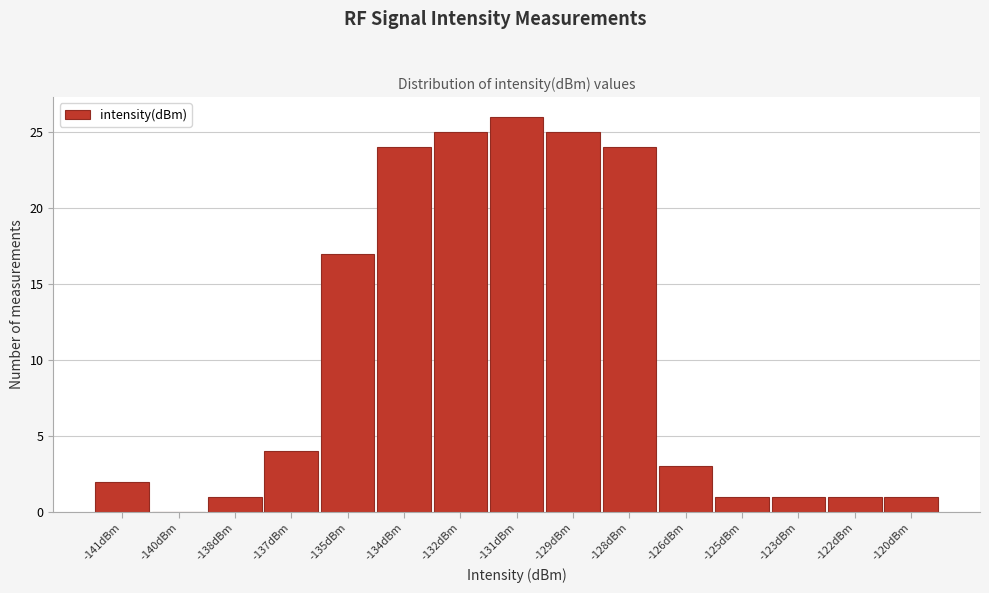

Reading left to right, list all the values displayed in this chart.

-141dBm=2	-140dBm=0	-138dBm=1	-137dBm=4	-135dBm=17	-134dBm=24	-132dBm=25	-131dBm=26	-129dBm=25	-128dBm=24	-126dBm=3	-125dBm=1	-123dBm=1	-122dBm=1	-120dBm=1